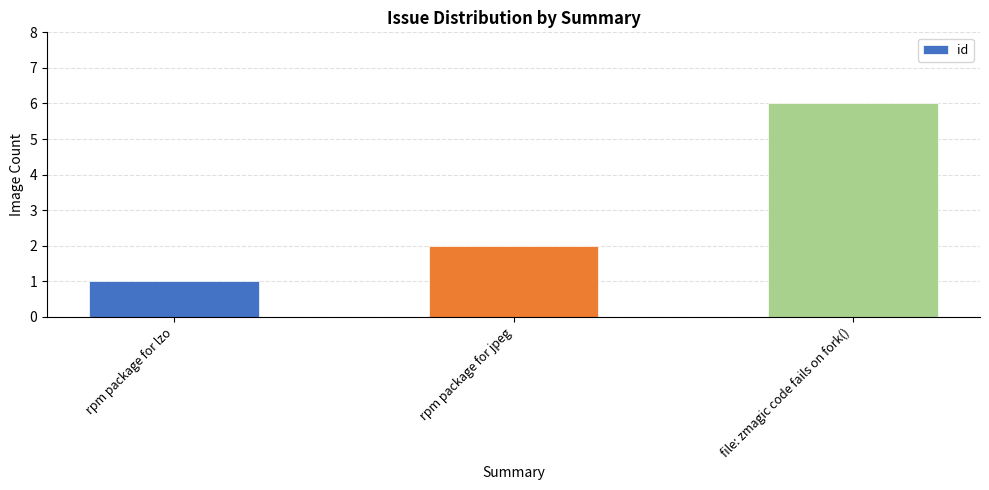

Are the bars grouped side by side (vs. stacked)?

No